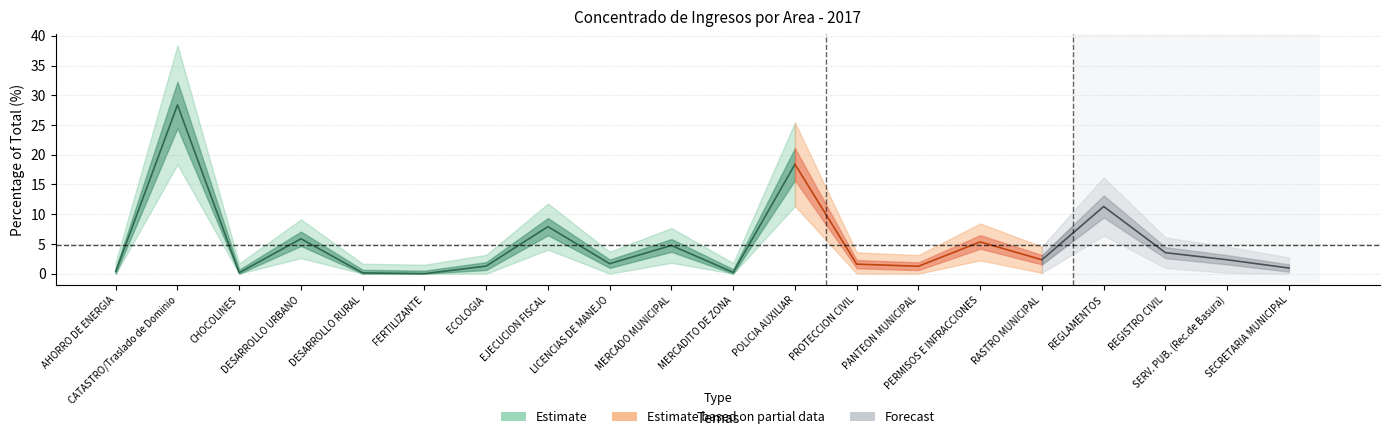

At which category does the data reach its first local peak?

CATASTRO/Traslado de Dominio